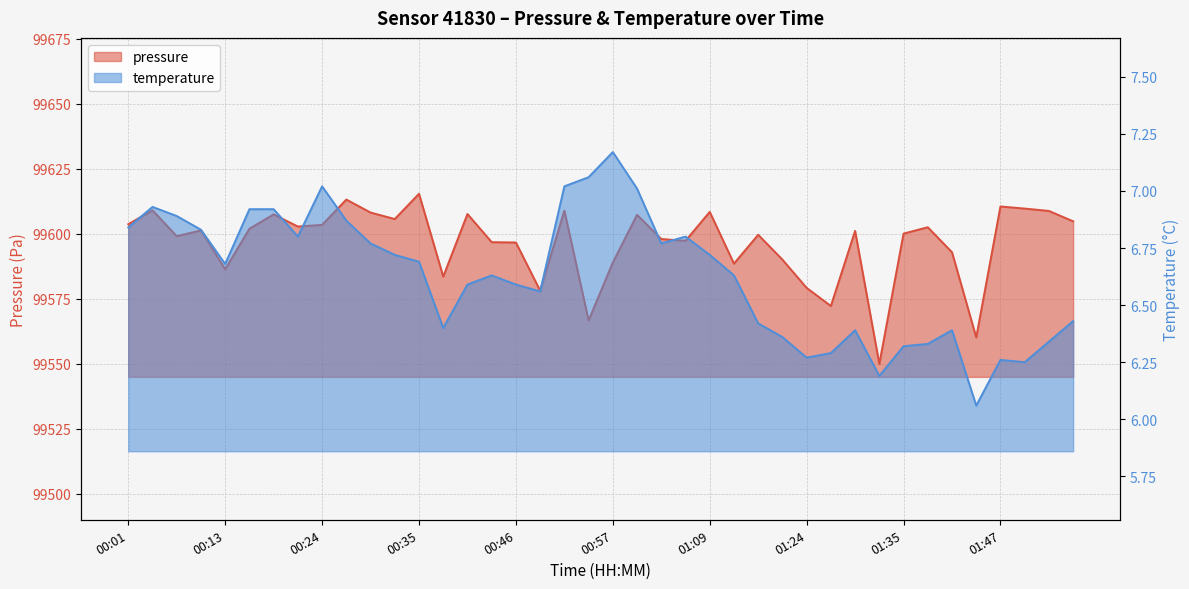

What is the label of the 40th point from the right?

00:01